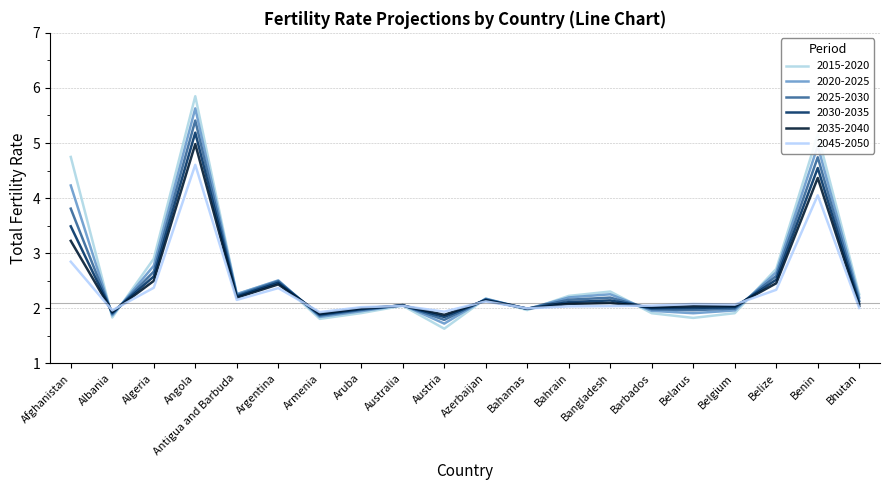

Does the chart have visible grid lines?

Yes